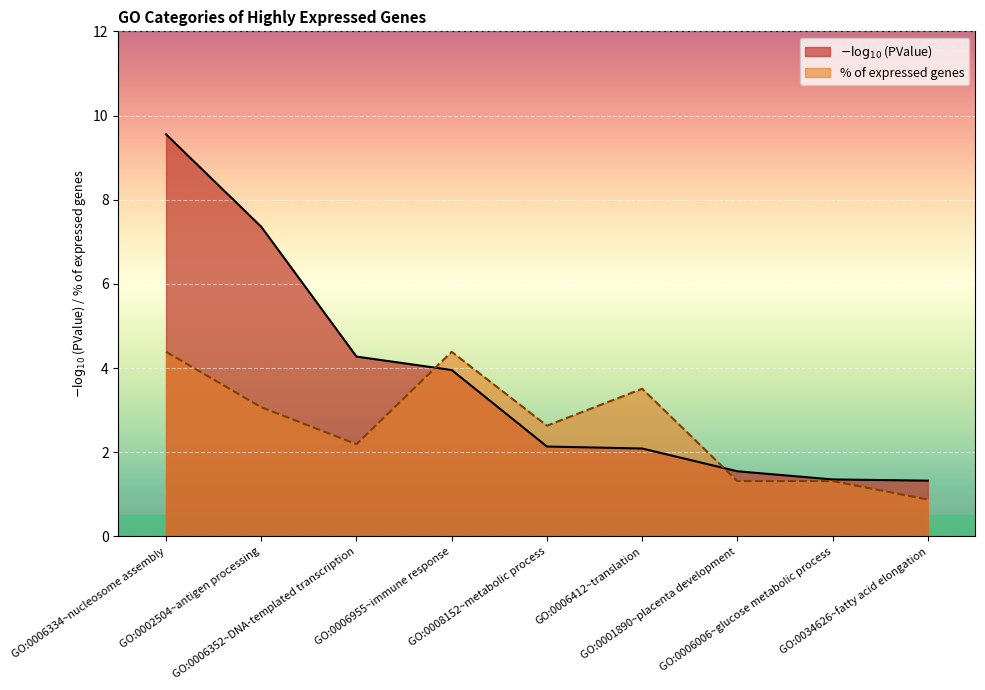

Rank the categories by value from lowest to highest.

GO:0034626~fatty acid elongation, GO:0001890~placenta development, GO:0006006~glucose metabolic process, GO:0006352~DNA-templated transcription, GO:0008152~metabolic process, GO:0002504~antigen processing, GO:0006412~translation, GO:0006334~nucleosome assembly, GO:0006955~immune response